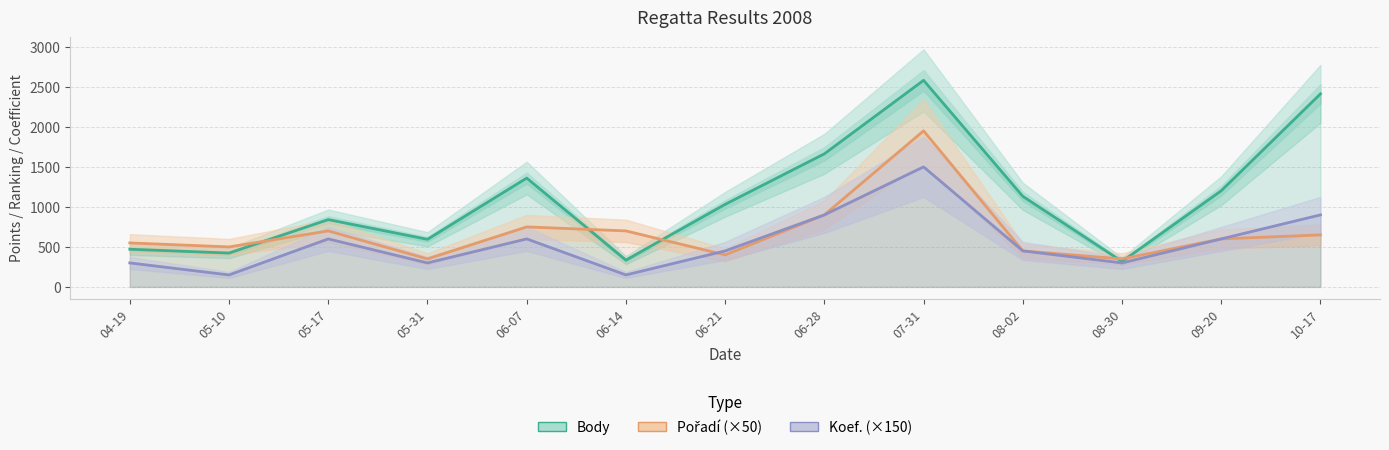

What is the lowest value of the Pořadí (×50) series?

350